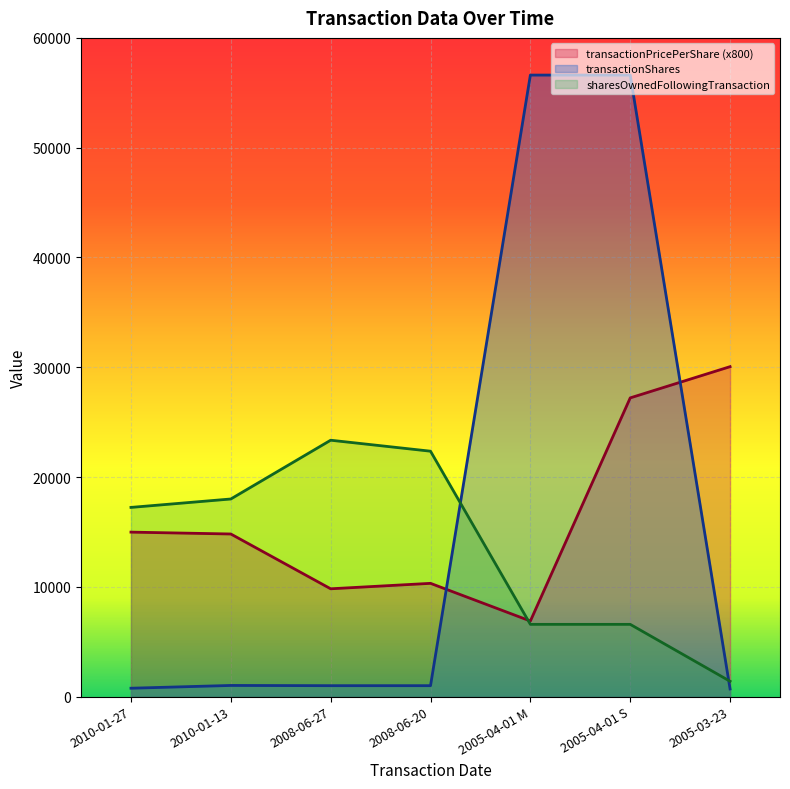

At which category is the sum across all series the highest?

2005-04-01 S